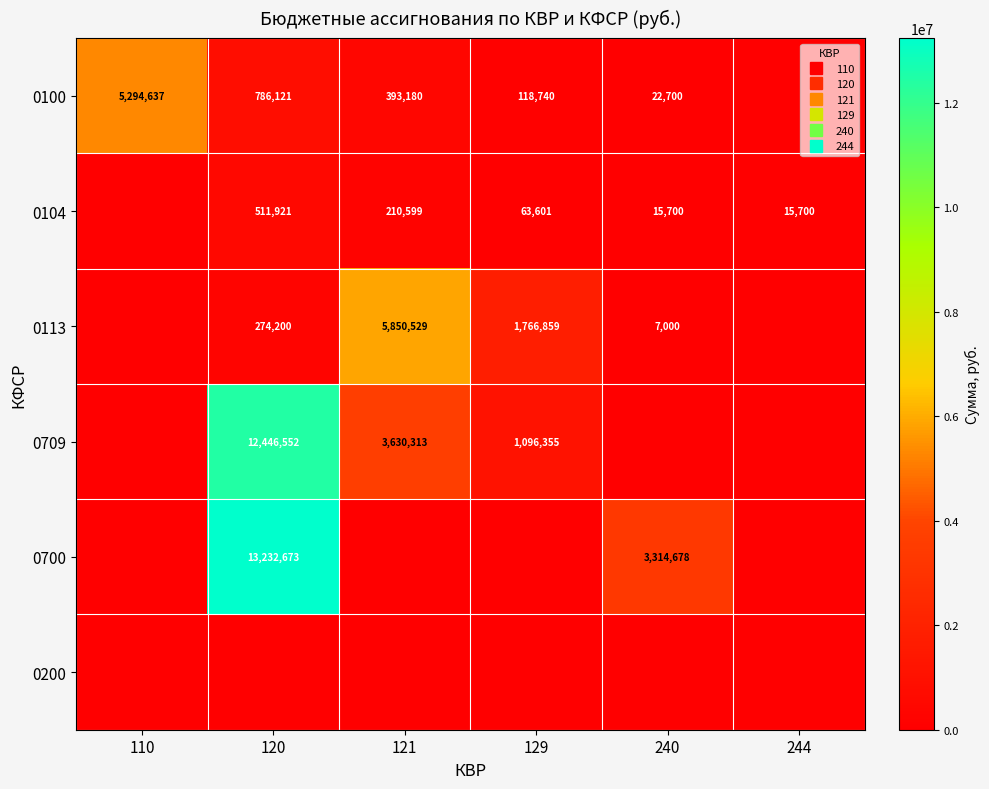

Is the value of 0113 at 121 greater than the value of 0200 at 110?

Yes